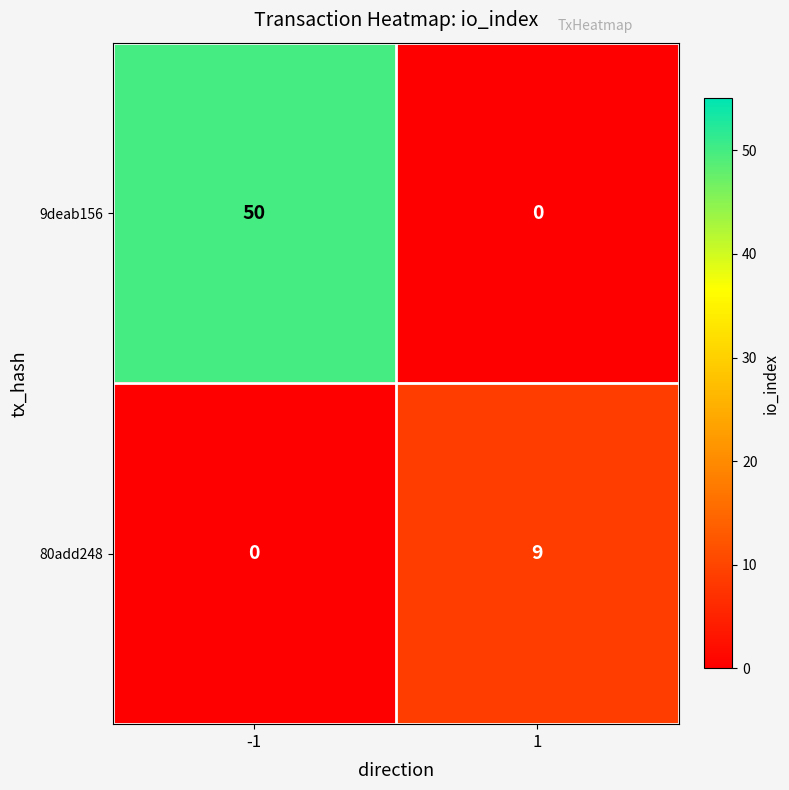

What is the total value across all series at -1?

50